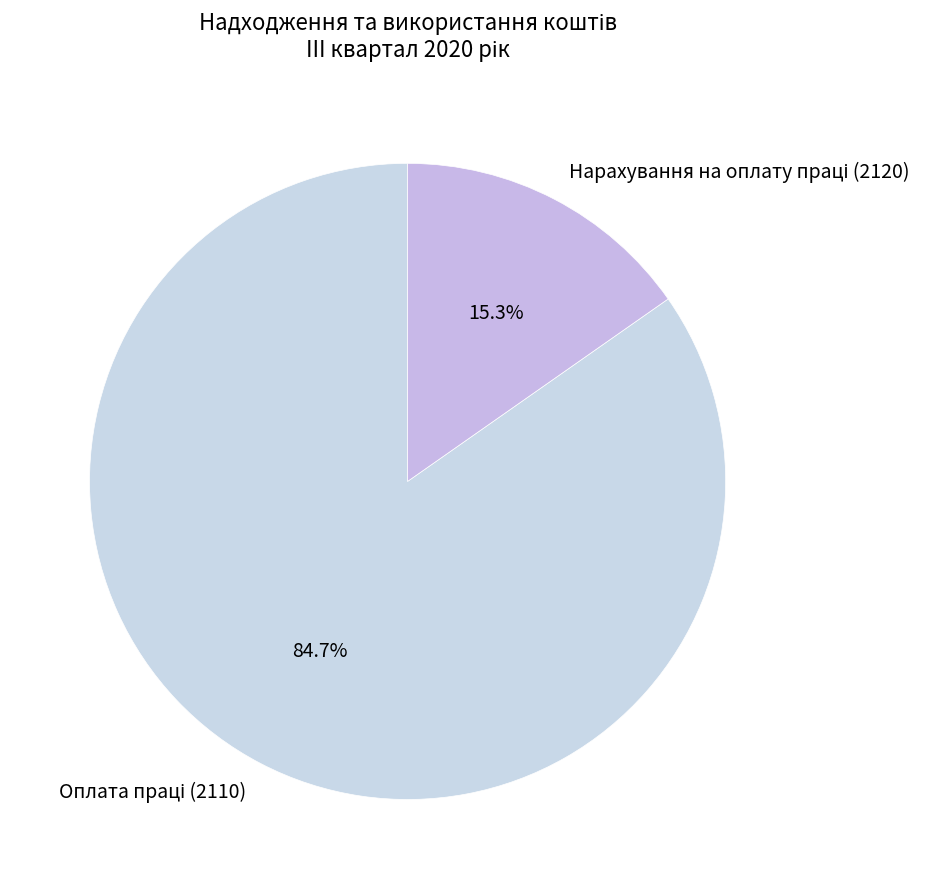

Is there any slice that represents more than half of the pie?

Yes